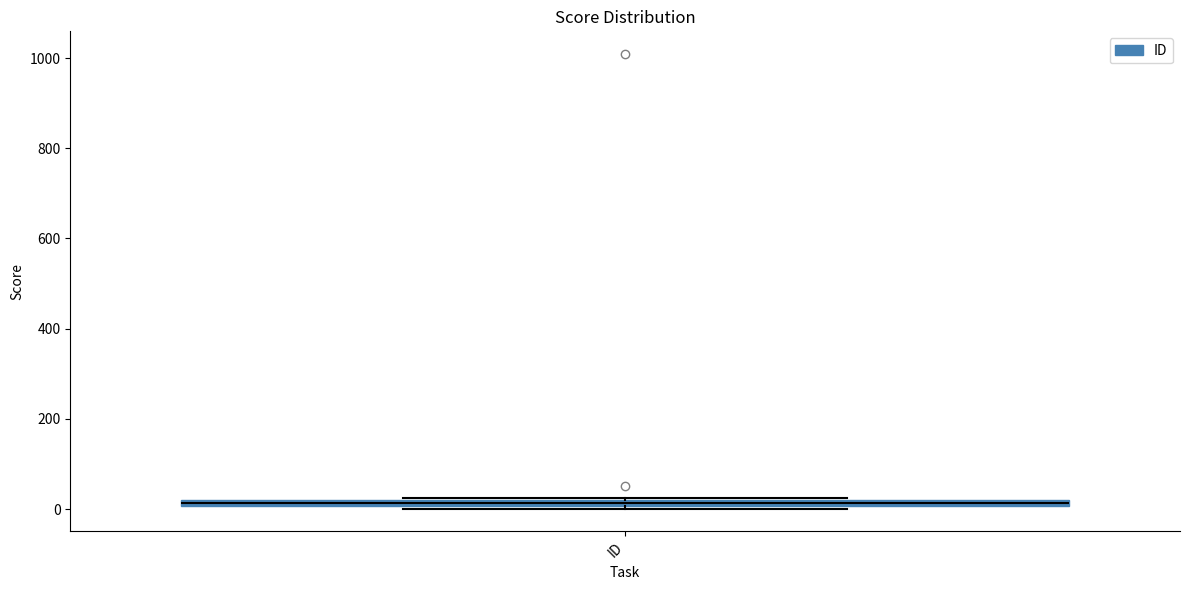

Where is the upper edge of the box for ID on the y-axis? The values are not printed on the chart, so give them approximately, as read against the axis.

20